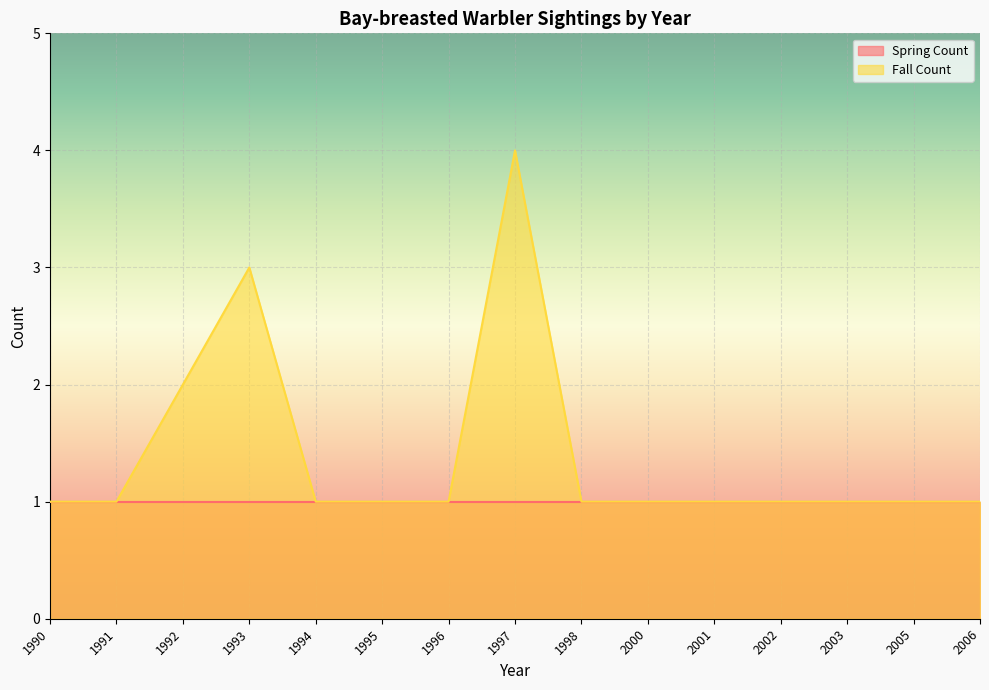

What is the difference between the second highest and second lowest values?

2